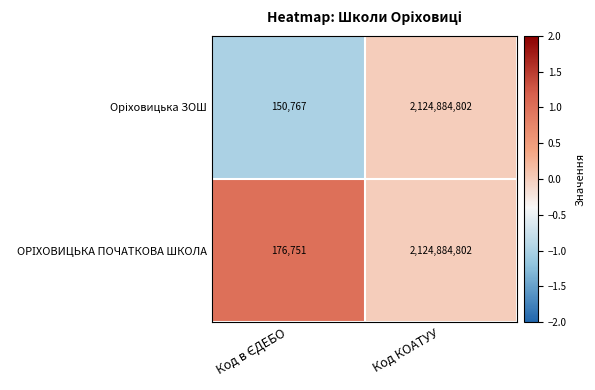

What is the greatest value displayed?

2124884802